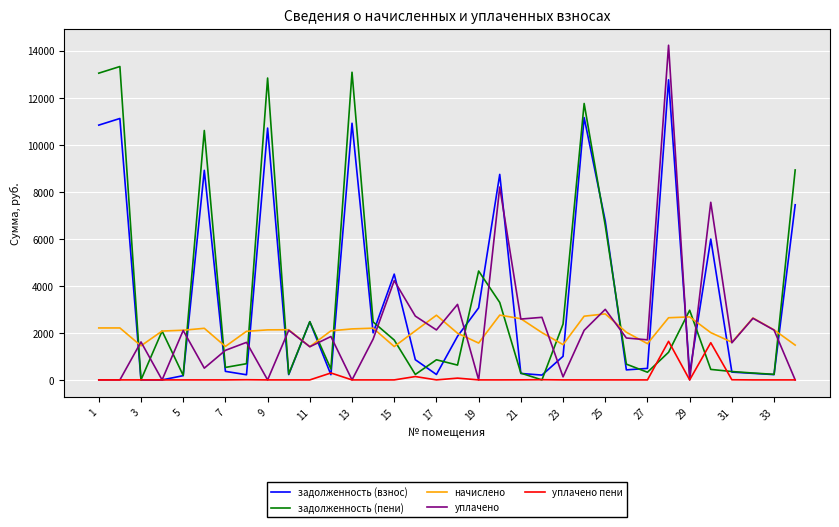

What is the highest value of the уплачено series?

14230.8